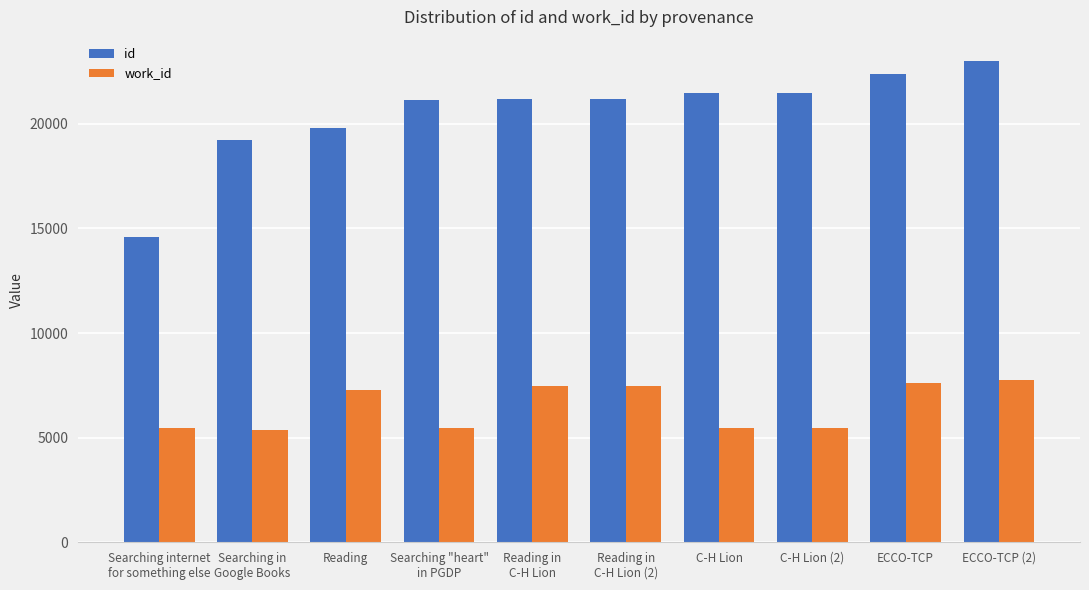

Which category has the highest value in the id series?

ECCO-TCP (2)